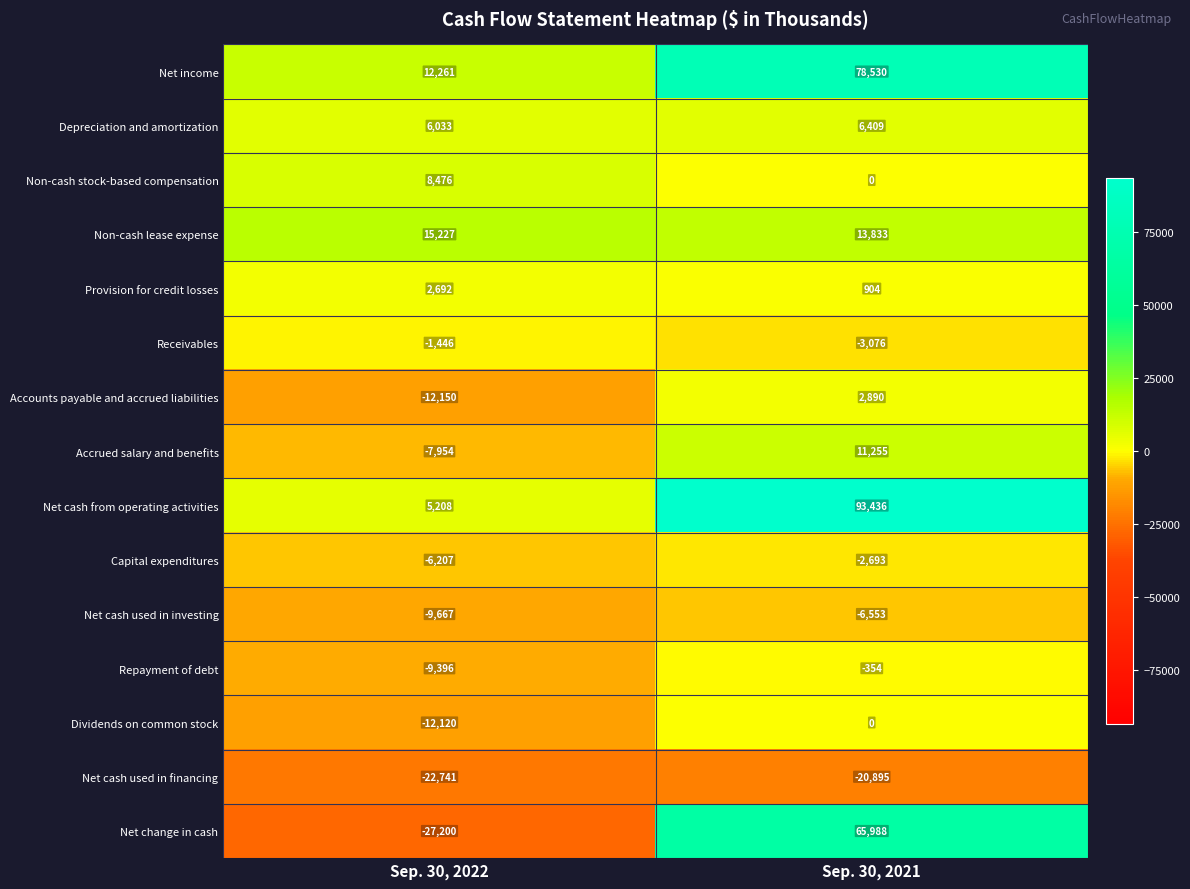

What is the minimum value shown in the chart?

-27200